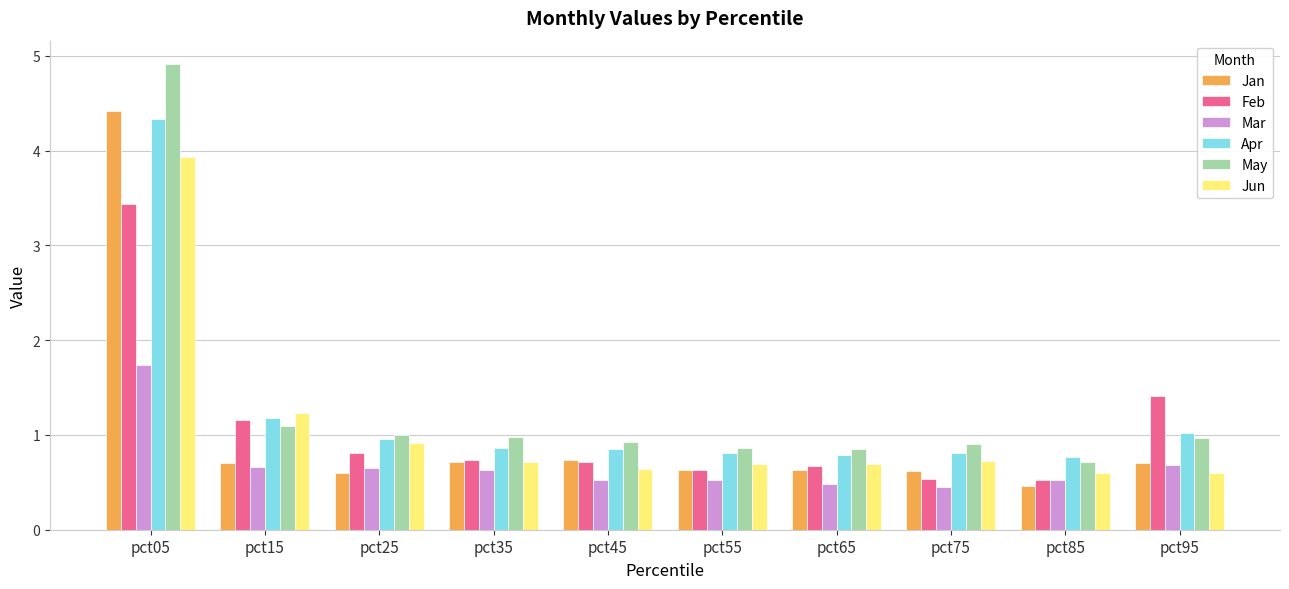

What is the spread (max minus min) of values at pct05?

3.2